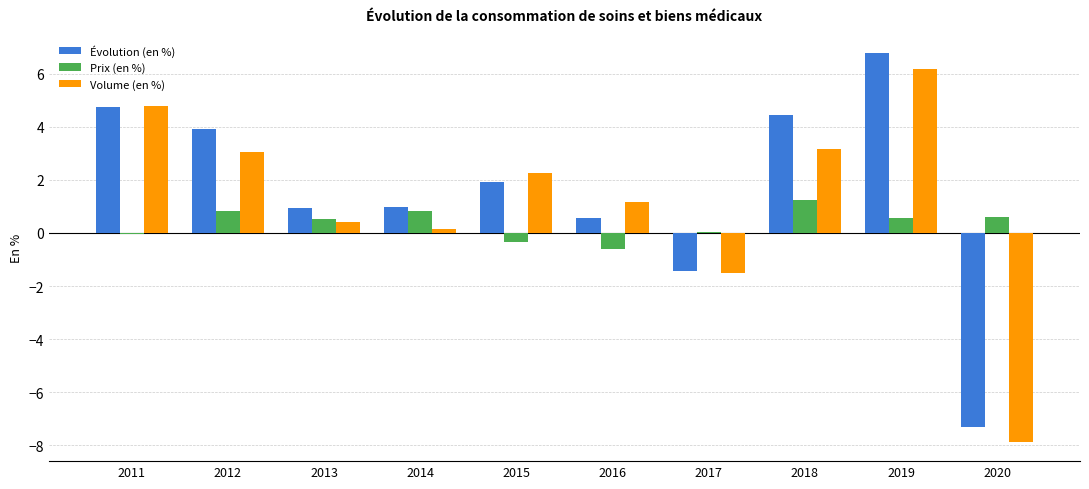

How many bars are there in total?

30